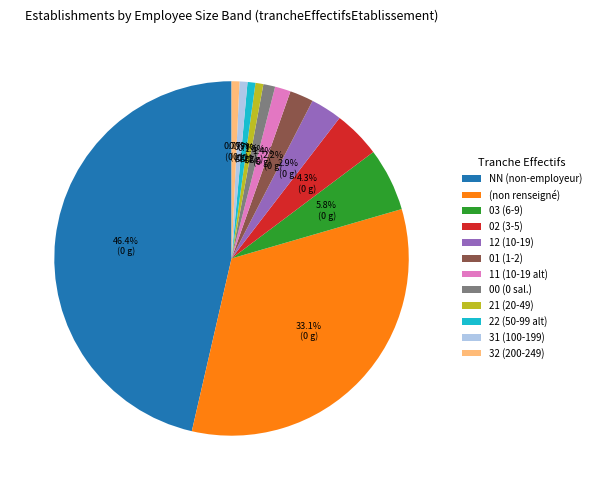

Count the number of slices in the pie.

12